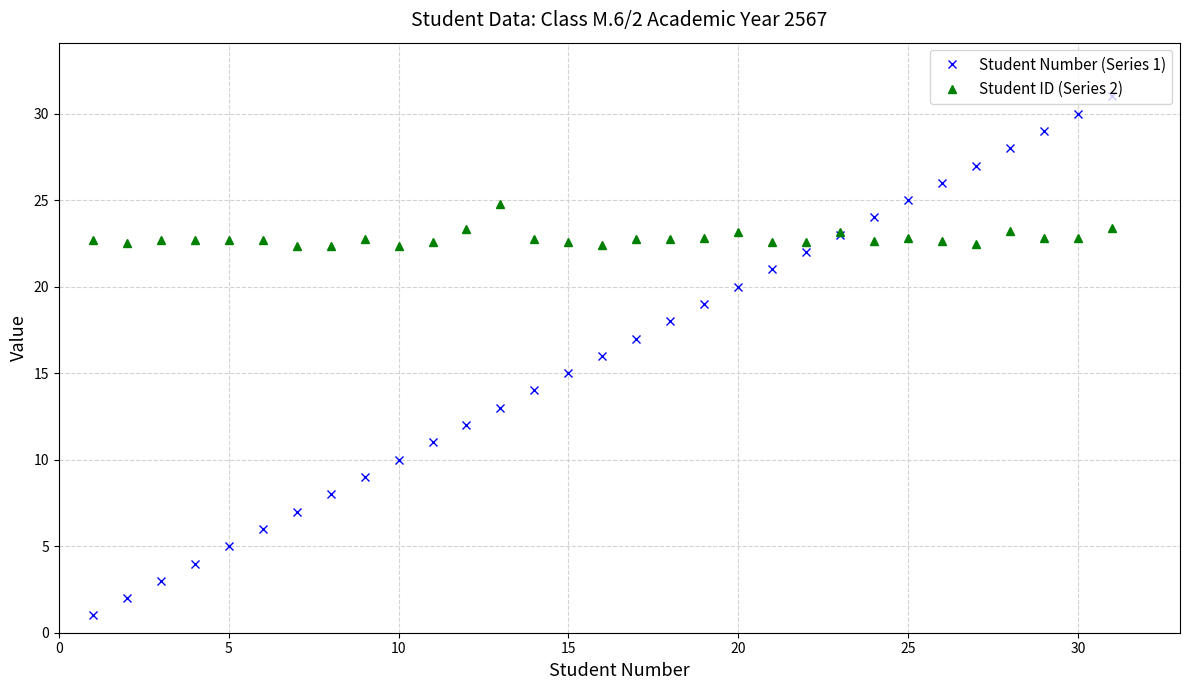

Rank the series by their maximum value, from highest to lowest.

Student Number (Series 1), Student ID (Series 2)